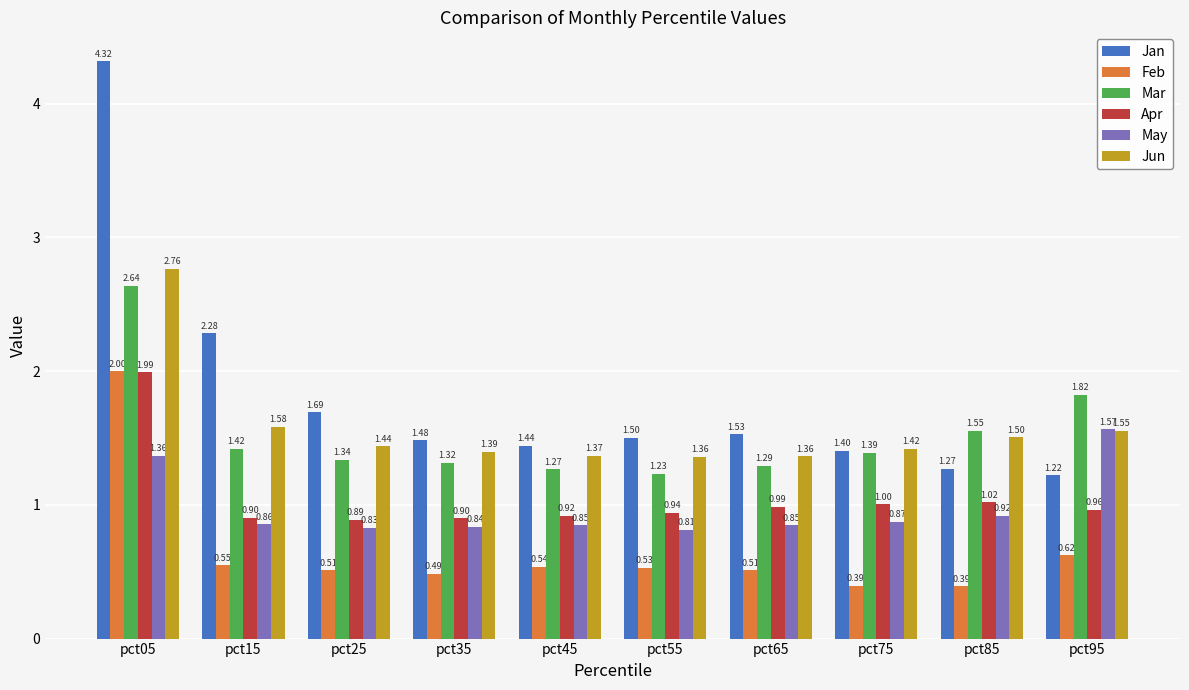

What is the sum of all Apr values?

10.5